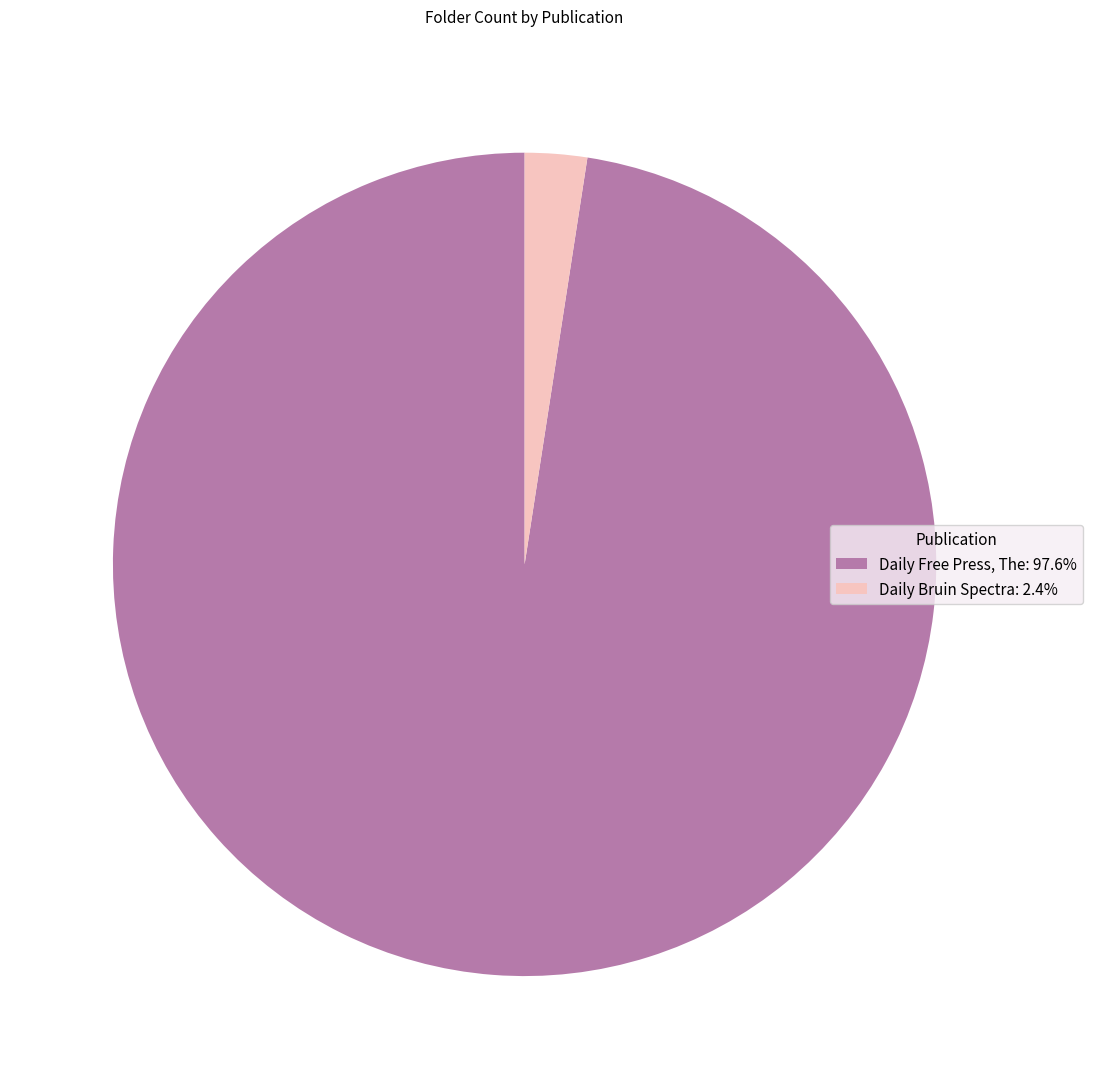

Do Daily Bruin Spectra: 2.4% and Daily Free Press, The: 97.6% together represent more than half of the pie?

Yes